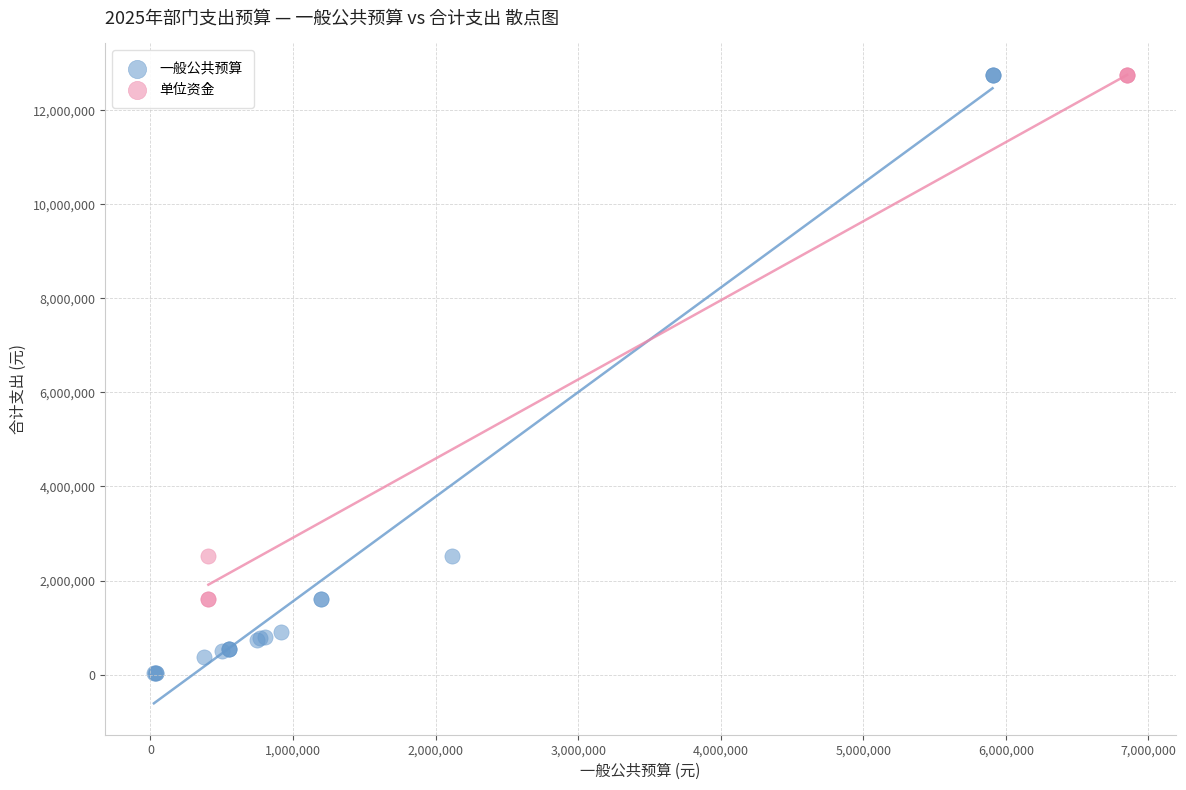

Which series has the largest Y range (max minus min)?

一般公共预算